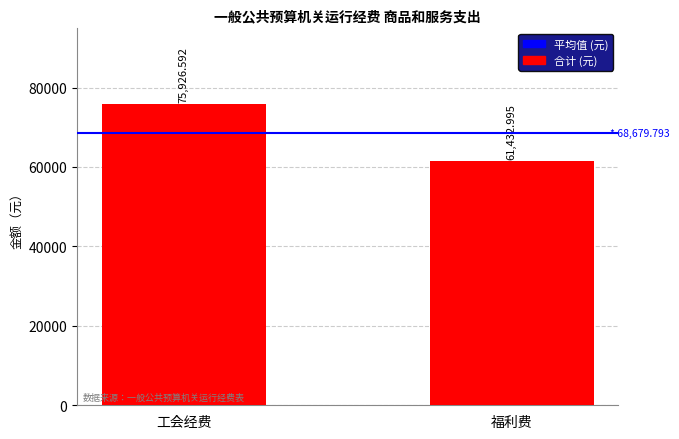

What is the label of the 2nd bar from the right?

工会经费